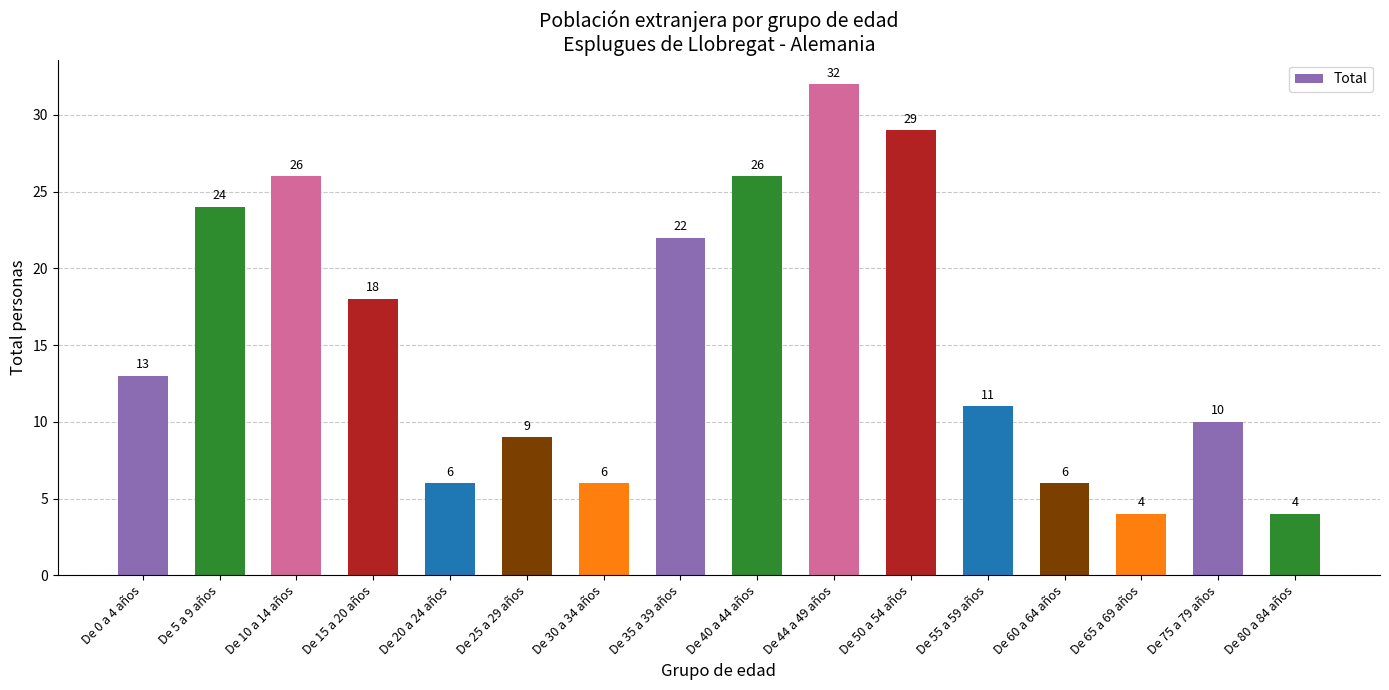

The value at De 25 a 29 años is 9. True or false?

True